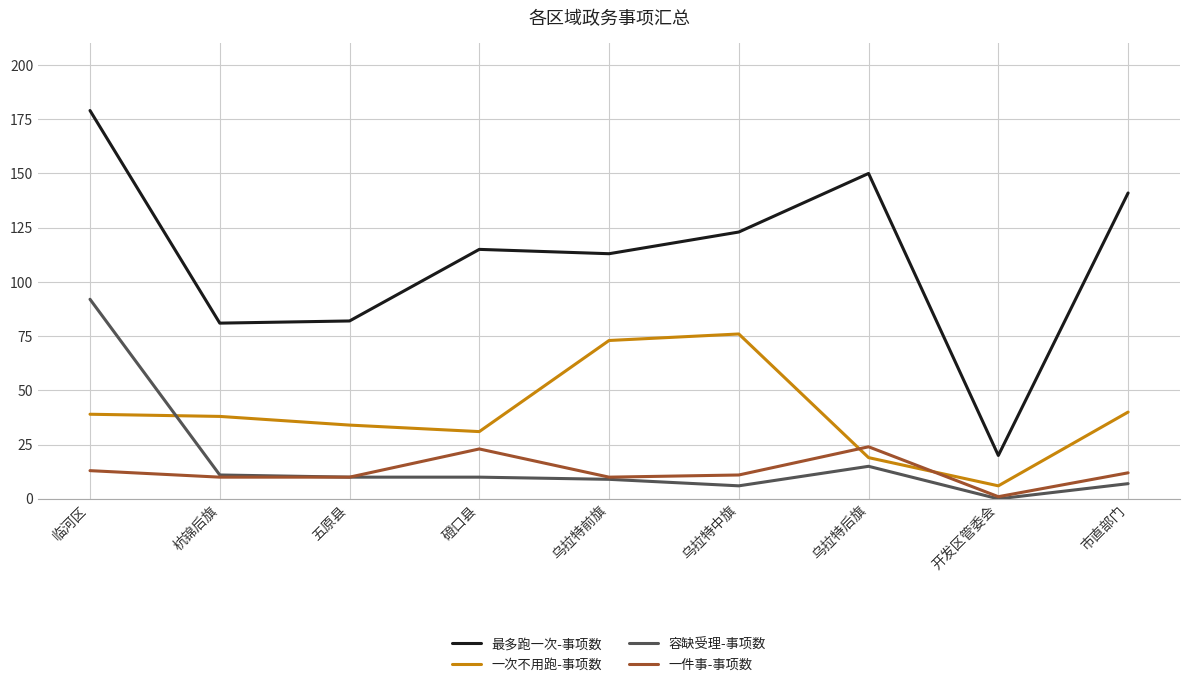

What are all the series names shown in the legend?

最多跑一次-事项数, 一次不用跑-事项数, 容缺受理-事项数, 一件事-事项数